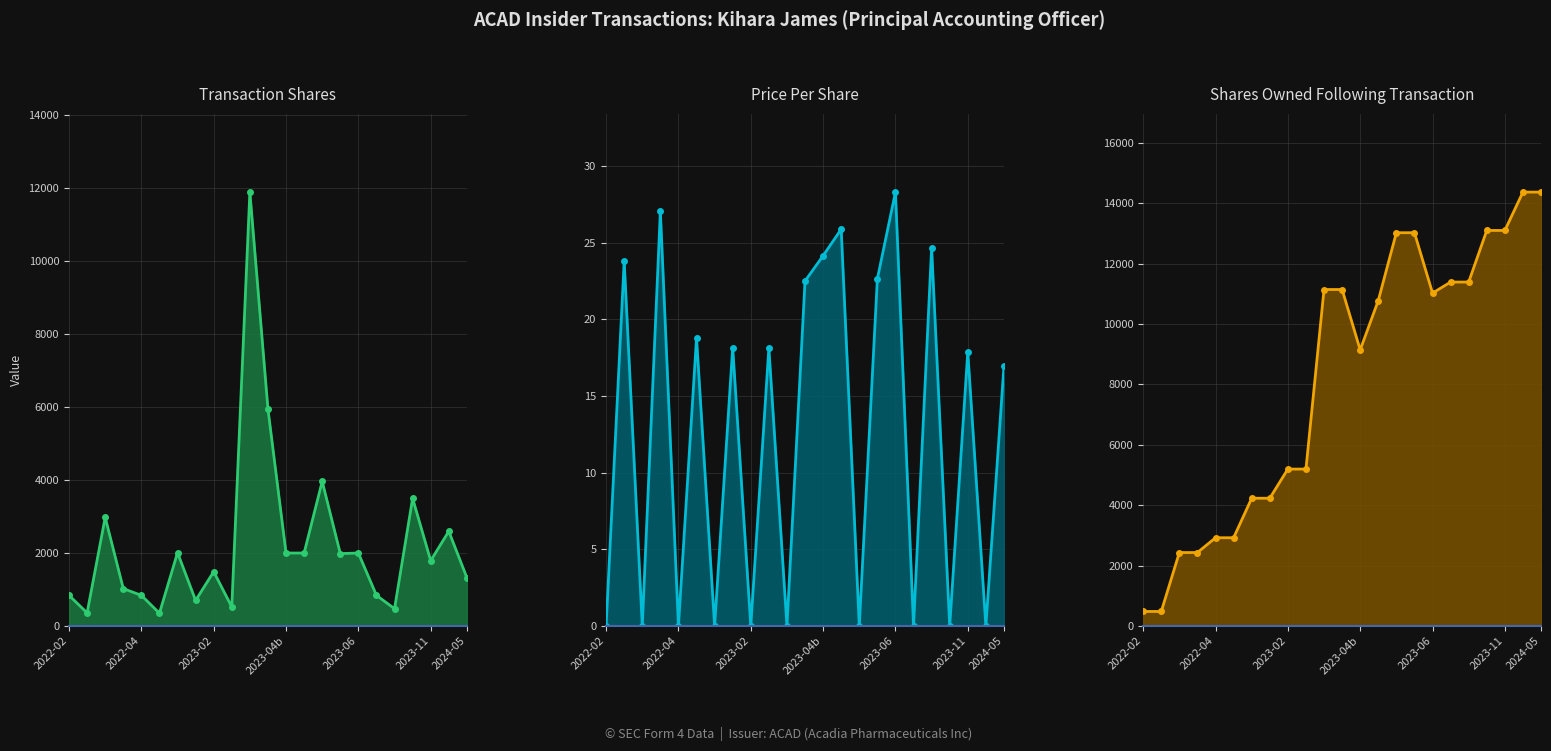

True or false: Price Per Share has a value of 22.5 at 11.

True